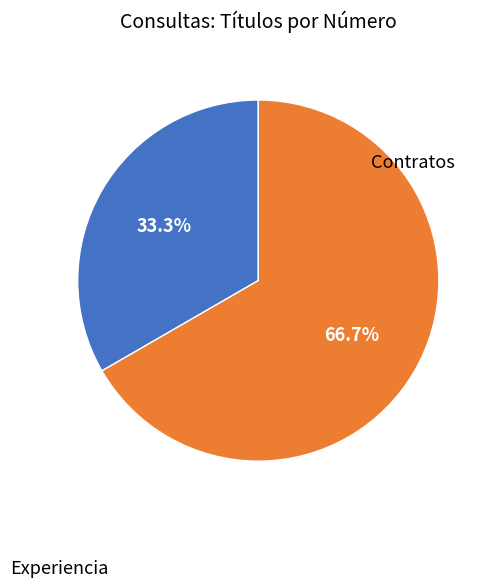

Between Experiencia and Contratos, which is larger?

Contratos